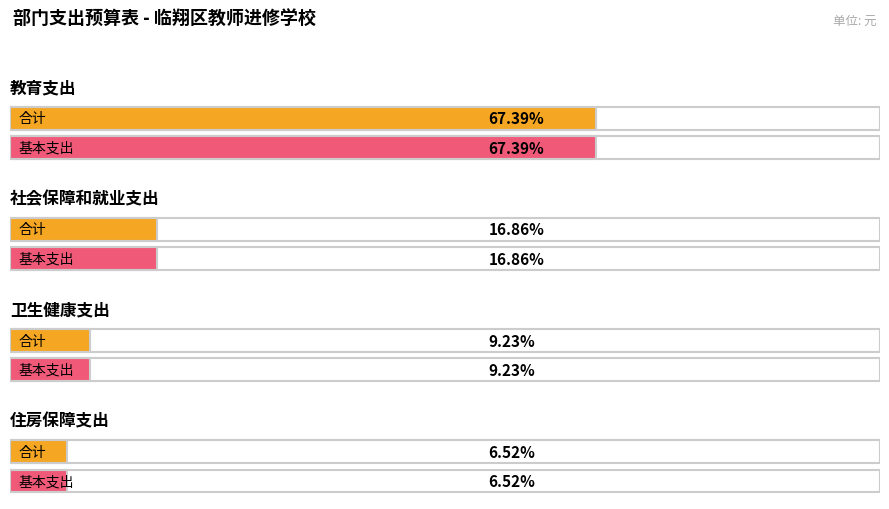

What is the total value across all series at 社会保障和就业支出?

980873.2